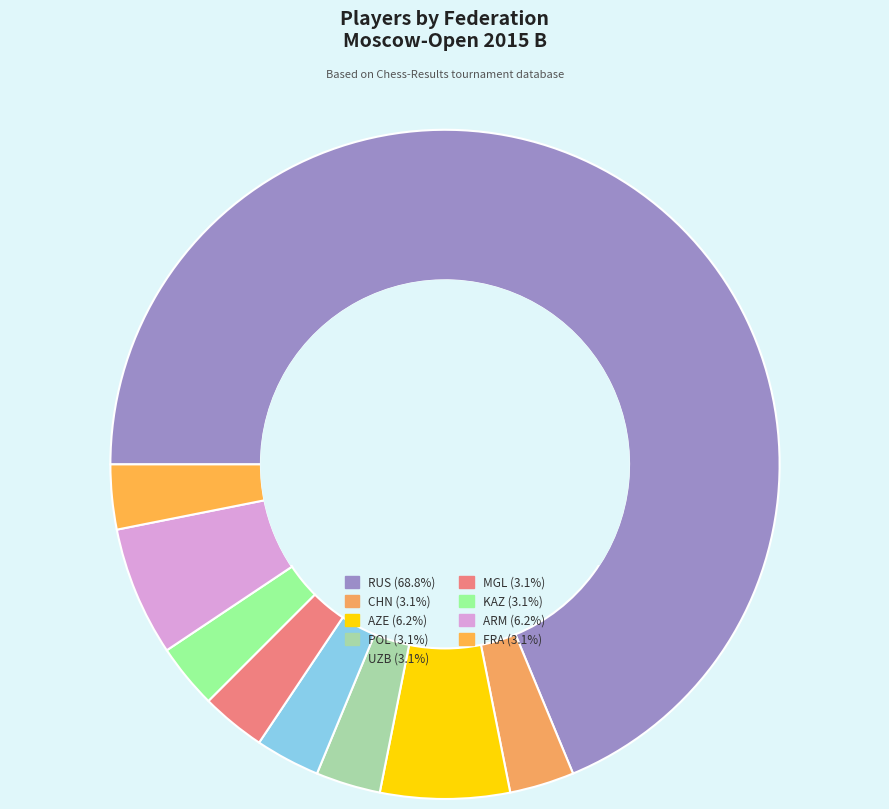

Count the number of slices in the pie.

9